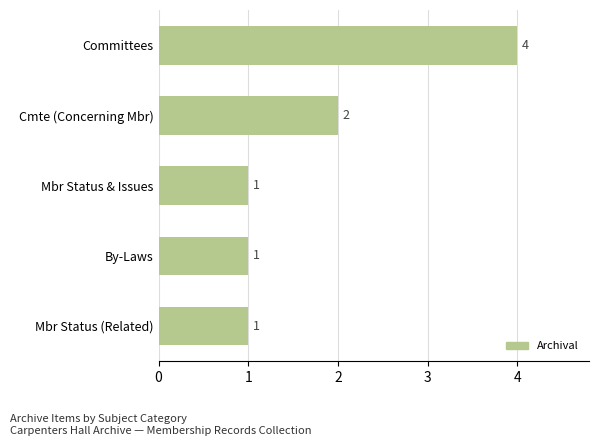

What is the sum of all values?

9